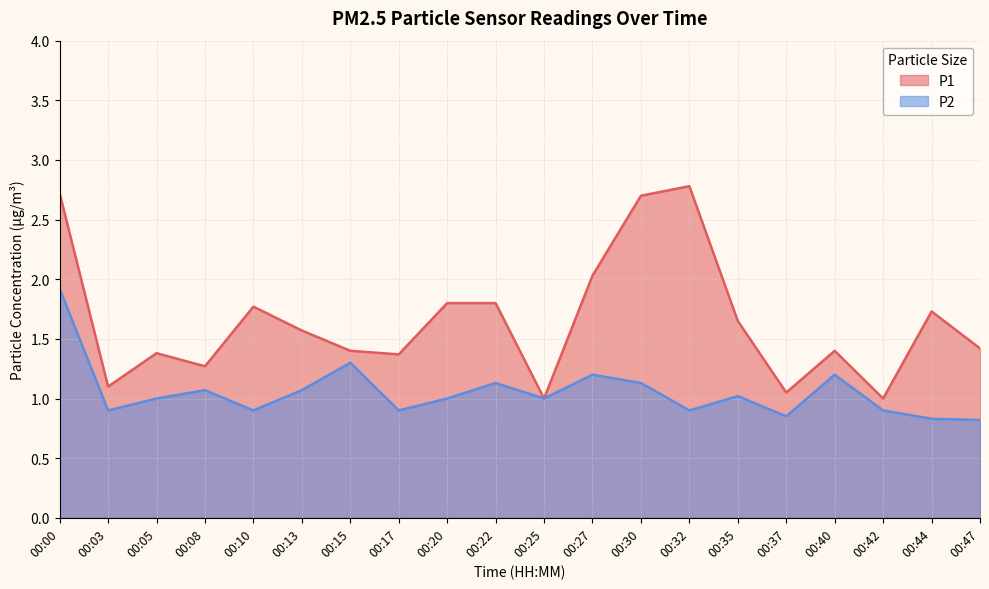

What is the smallest value displayed?

0.8